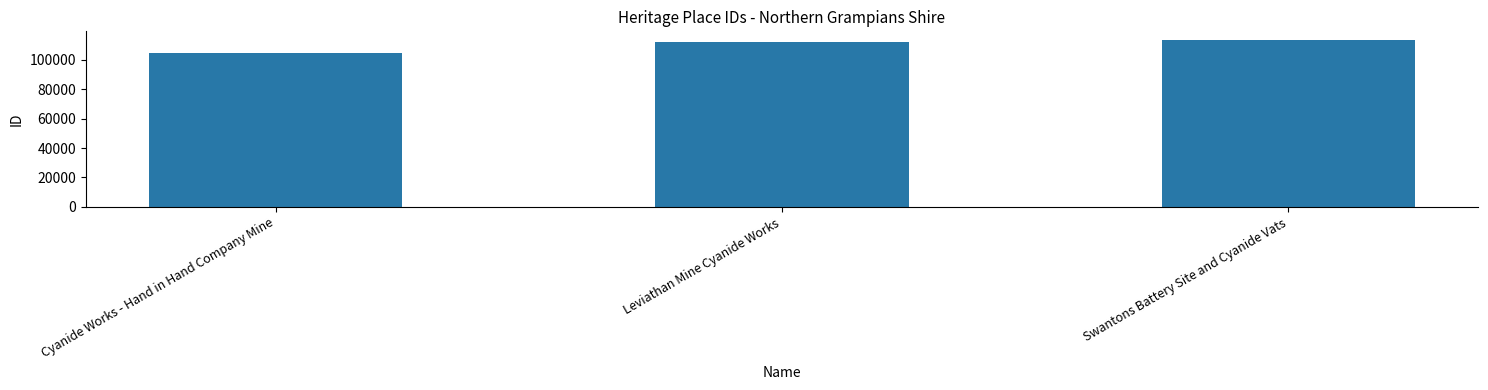

What is the ratio of the value at Cyanide Works - Hand in Hand Company Mine to the value at Swantons Battery Site and Cyanide Vats?

0.9